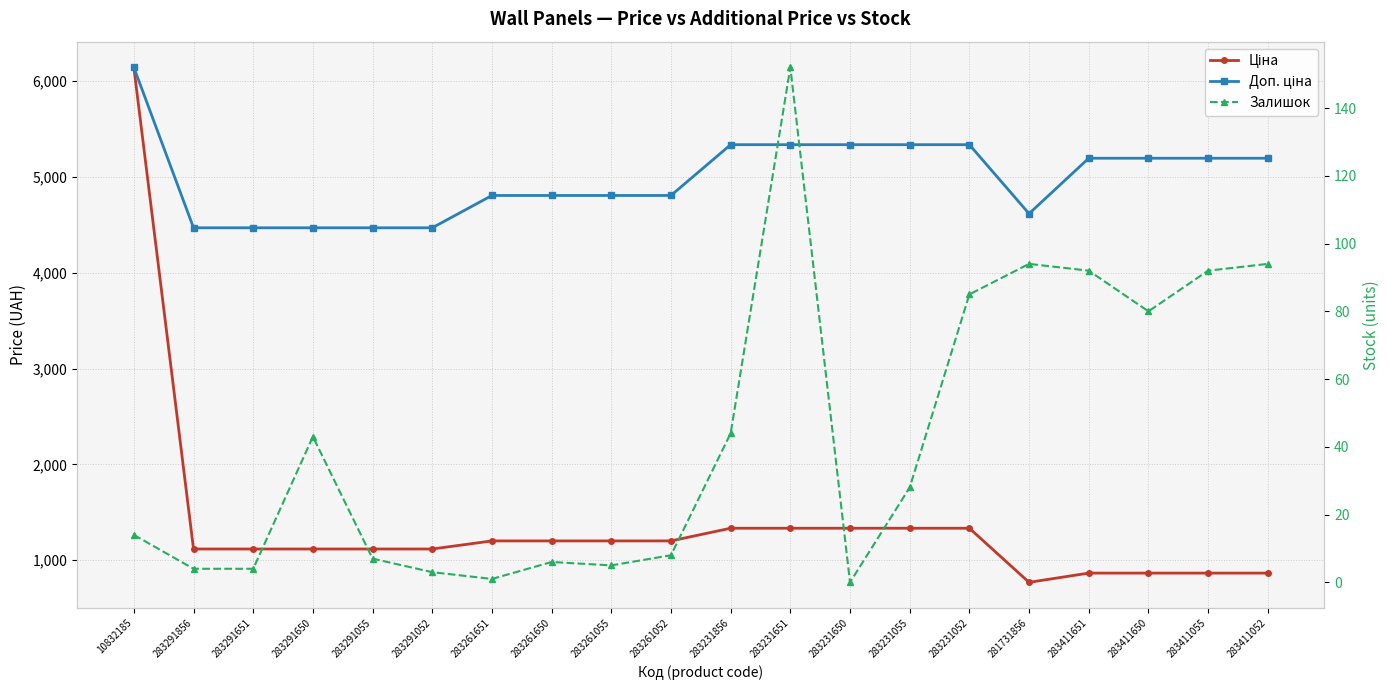

What is the difference between the Залишок values at 283291052 and 283411651?

89.0